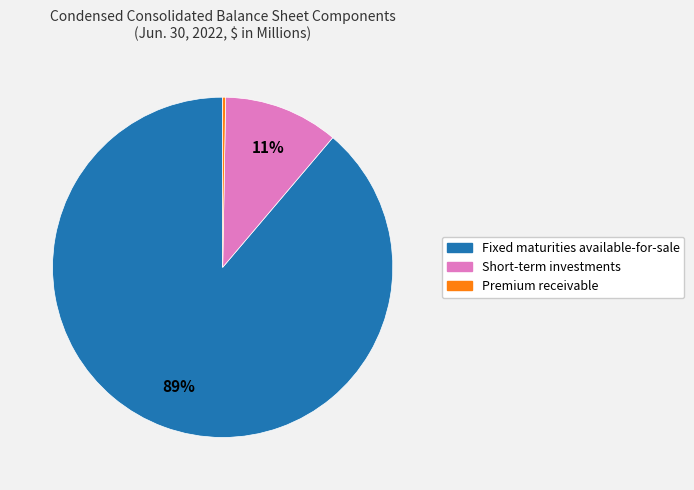

What is the largest slice in the pie chart?

Fixed maturities available-for-sale